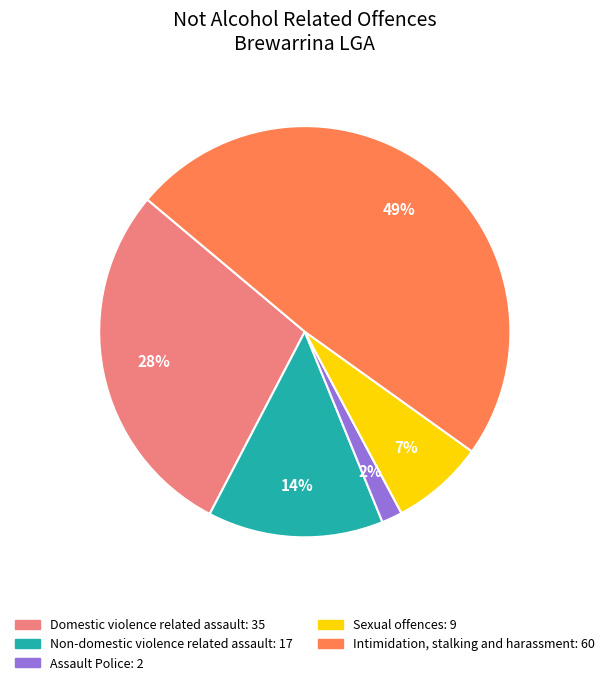

Rank the categories by value from highest to lowest.

Intimidation, stalking and harassment, Domestic violence related assault, Non-domestic violence related assault, Sexual offences, Assault Police